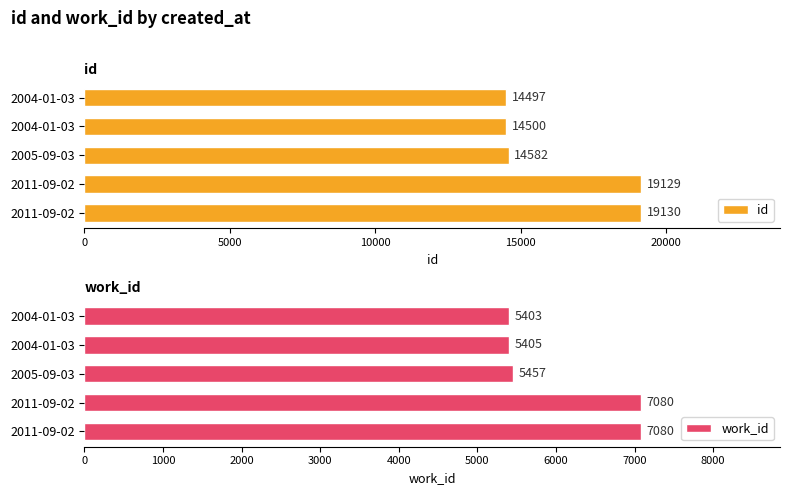

How many categories are shown in the chart?

5